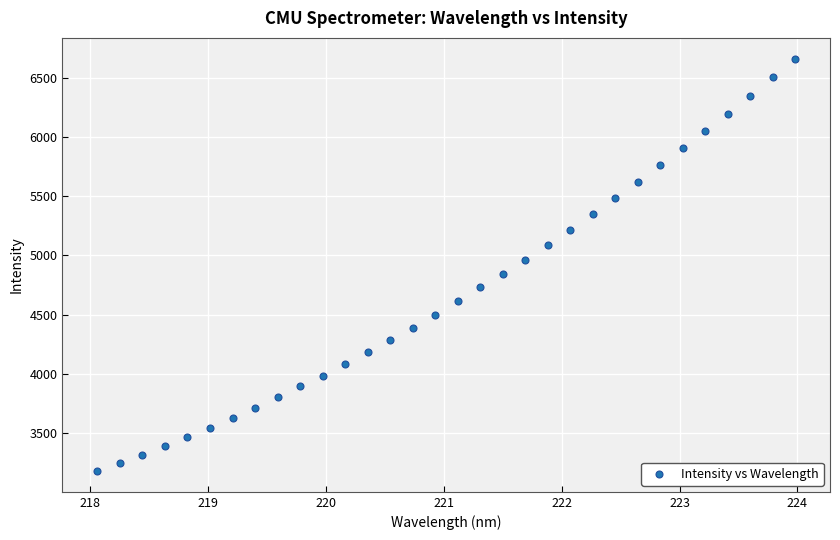

What is the range of X values (max minus min)?

5.9